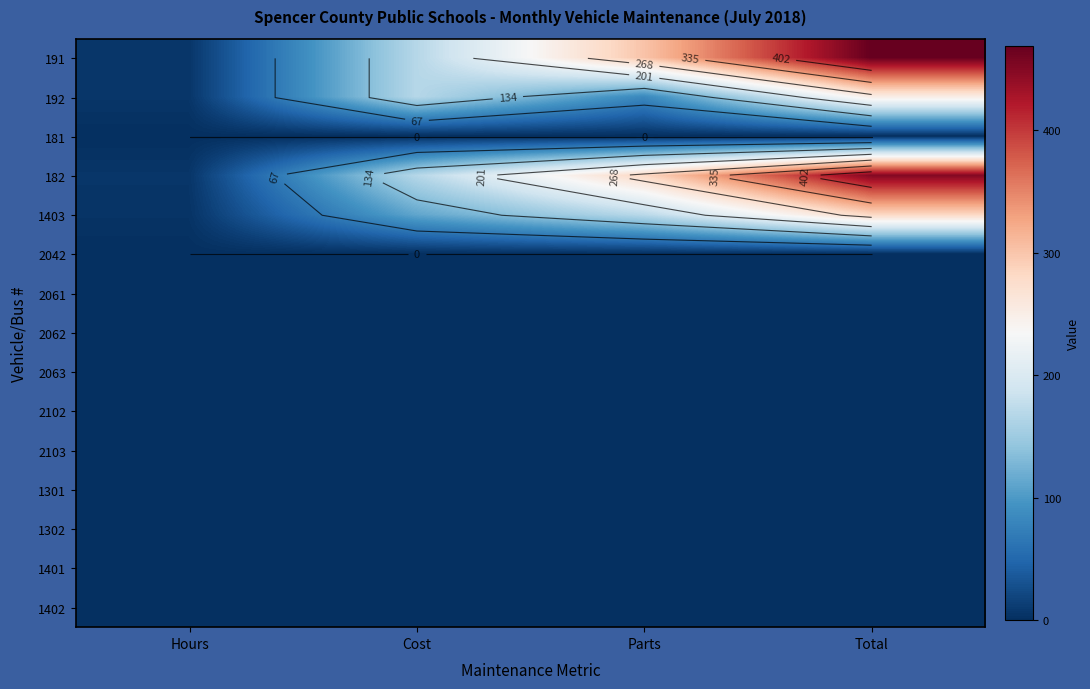

Is it true that 1403 equals 260 at Parts?

False